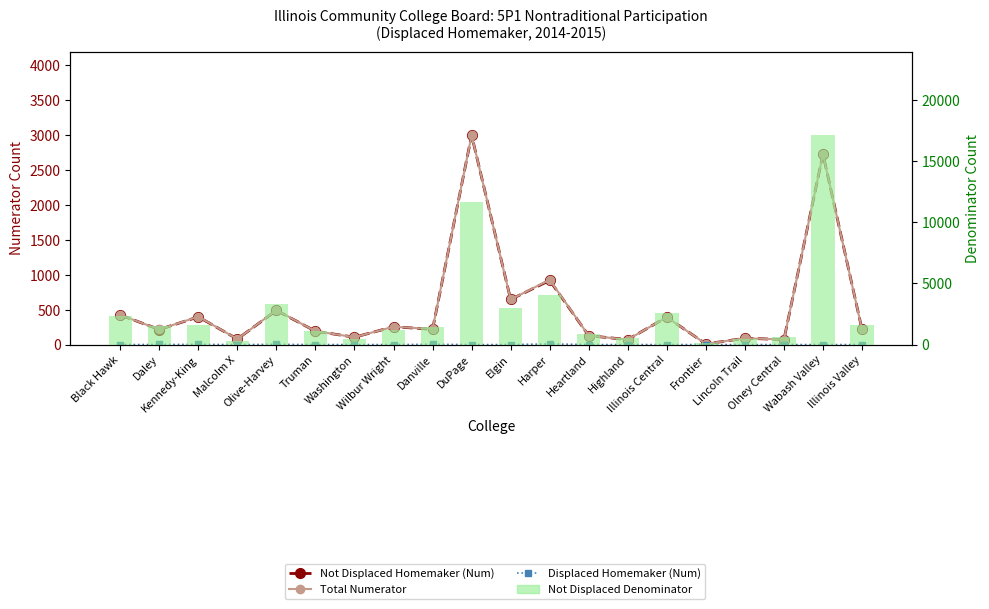

What position from the right is Highland?

7